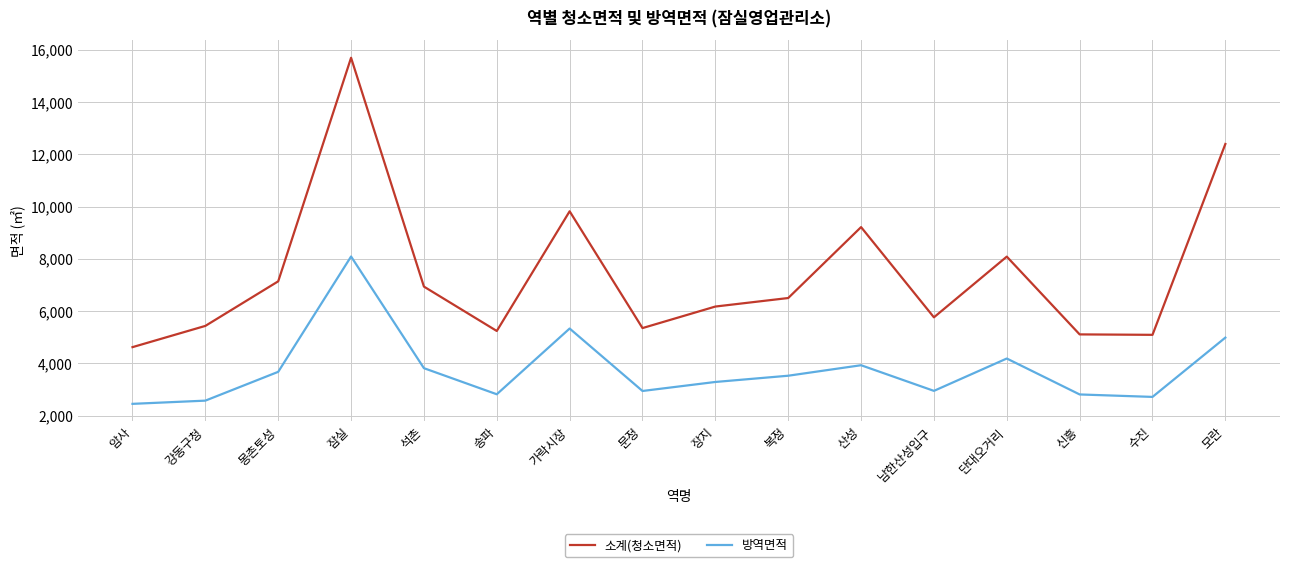

List the series in order of their overall mean, highest first.

소계(청소면적), 방역면적